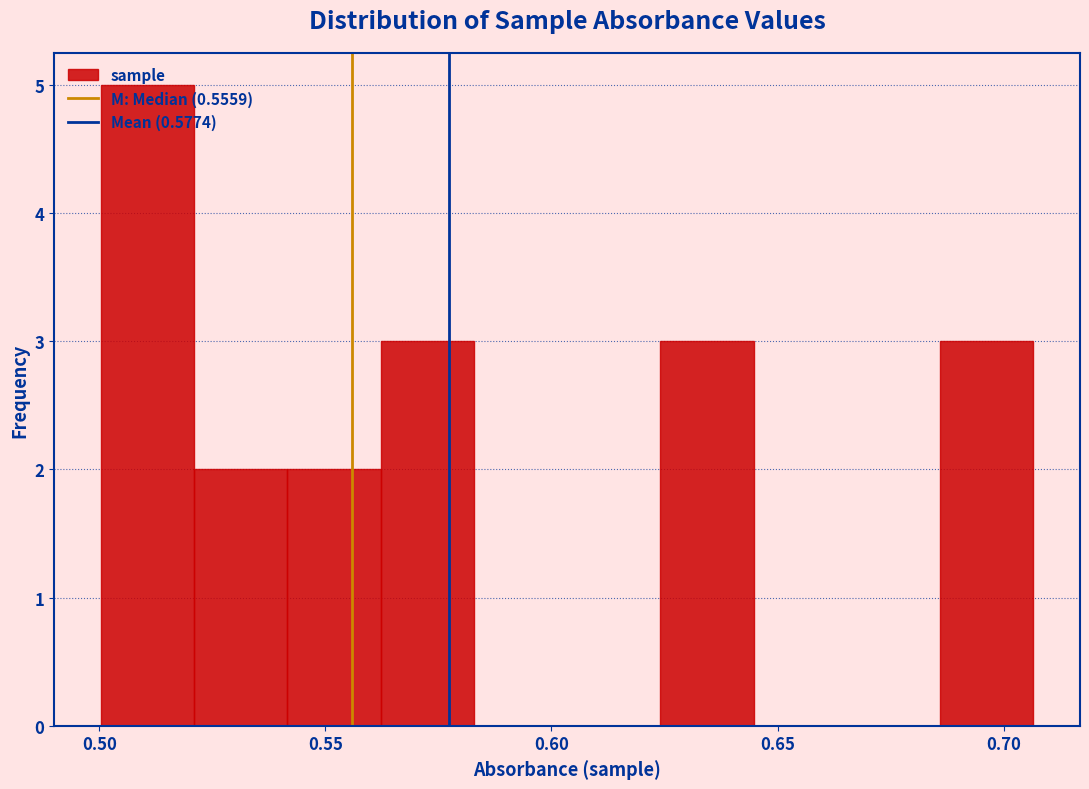

Reading left to right, list every bar in this chart as the range it spans on the x-axis followed by its height. Neither the bar edges nor the heights are printed on the chart, so give them approximately, as read against the axes.

0.500 to 0.520: 5
0.520 to 0.540: 2
0.540 to 0.560: 2
0.560 to 0.585: 3
0.585 to 0.605: 0
0.605 to 0.625: 0
0.625 to 0.645: 3
0.645 to 0.665: 0
0.665 to 0.685: 0
0.685 to 0.705: 3